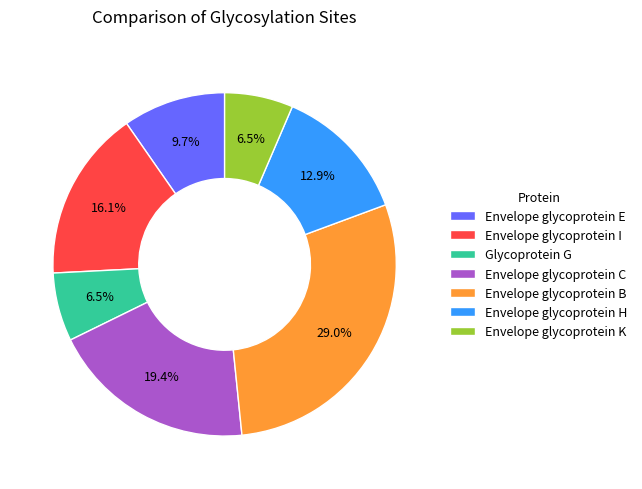

What is the ratio of the value at Envelope glycoprotein B to the value at Glycoprotein G?

4.5